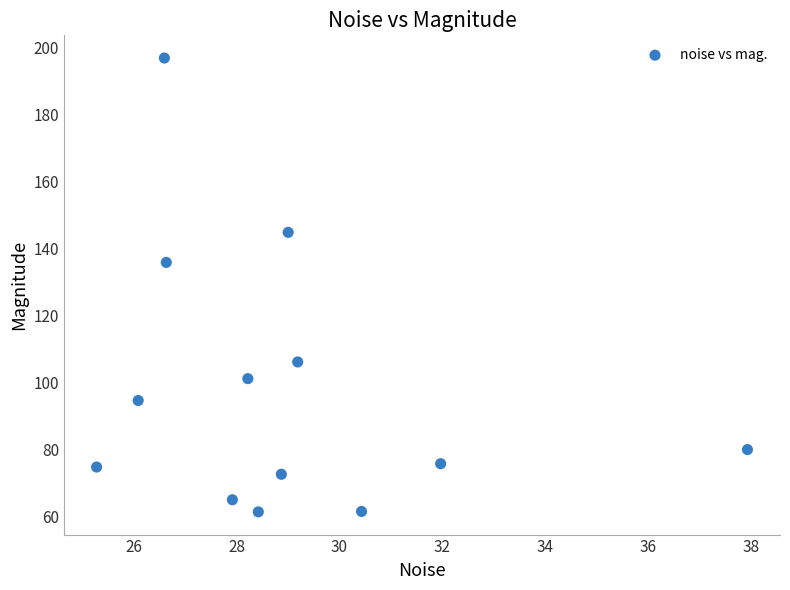

What is the range of X values (max minus min)?

12.6